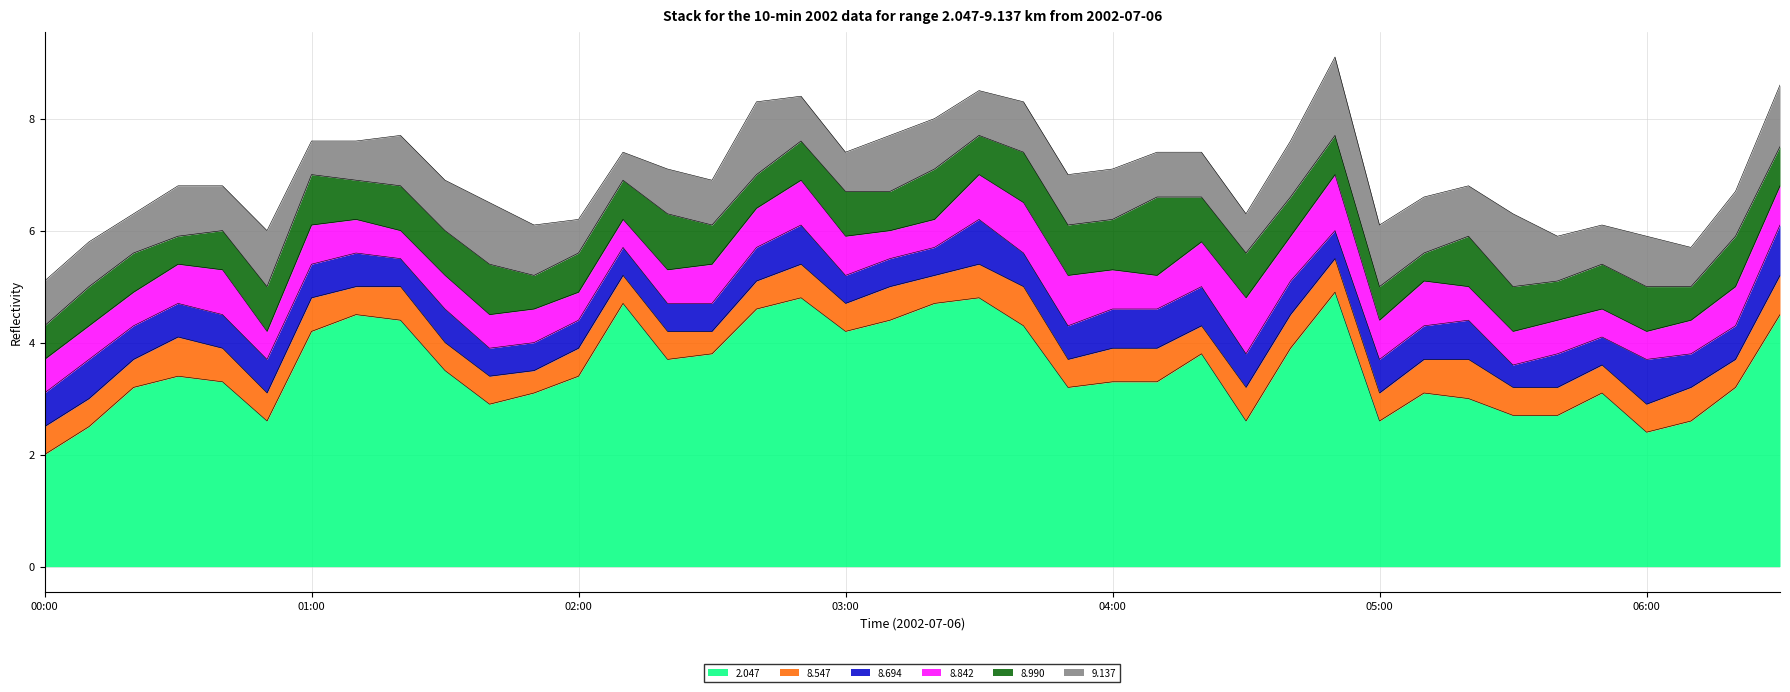

Is it true that 8.547 equals 0.8 at 03:30?

False